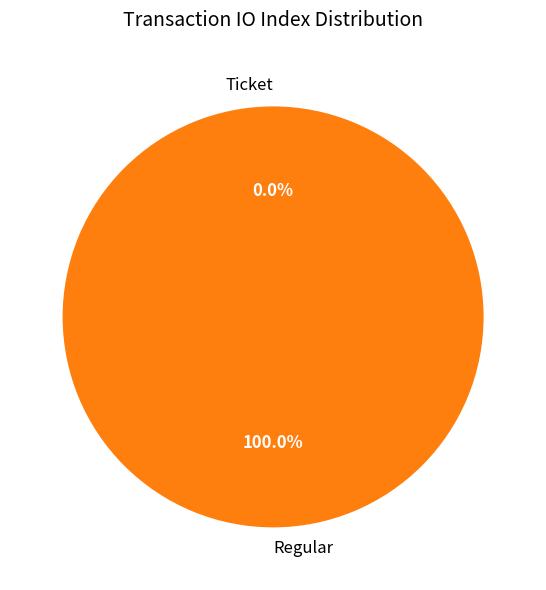

Which slice is the smallest?

Ticket